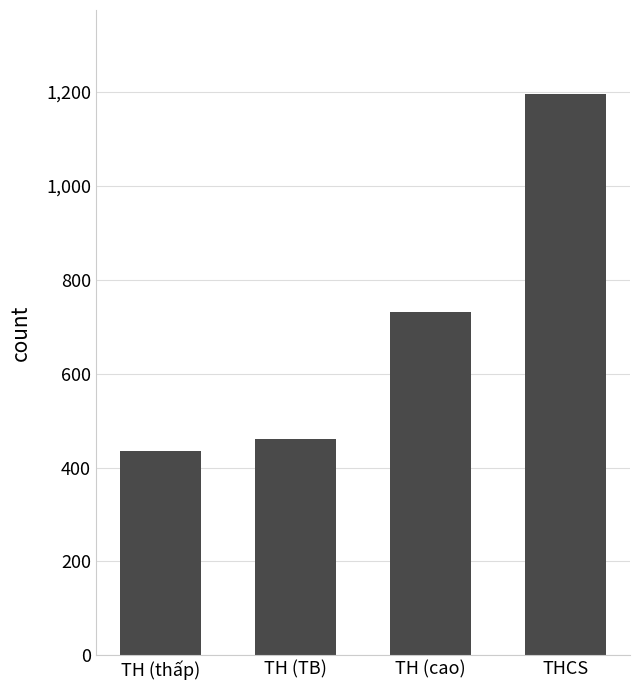

Is it true that the value at TH (cao) is 731?

True